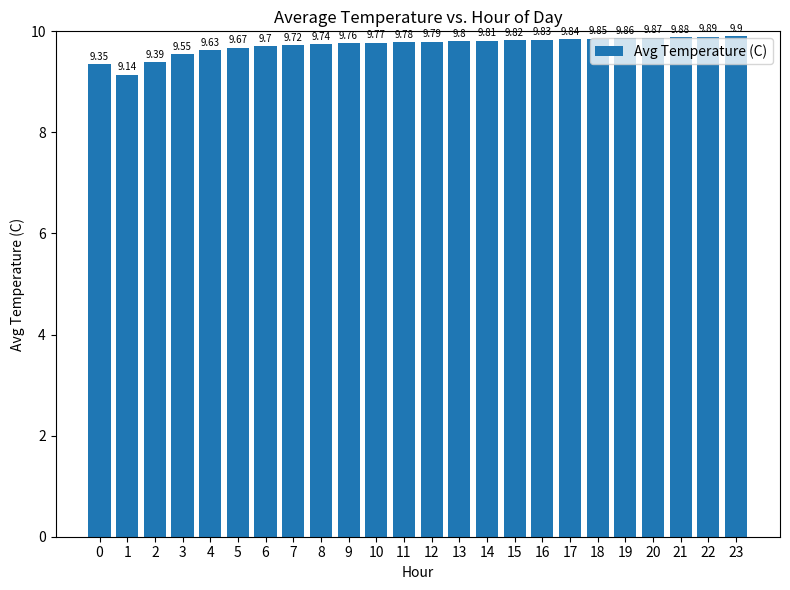

Rank the categories by value from lowest to highest.

1, 0, 2, 3, 4, 5, 6, 7, 8, 9, 10, 11, 12, 13, 14, 15, 16, 17, 18, 19, 20, 21, 22, 23